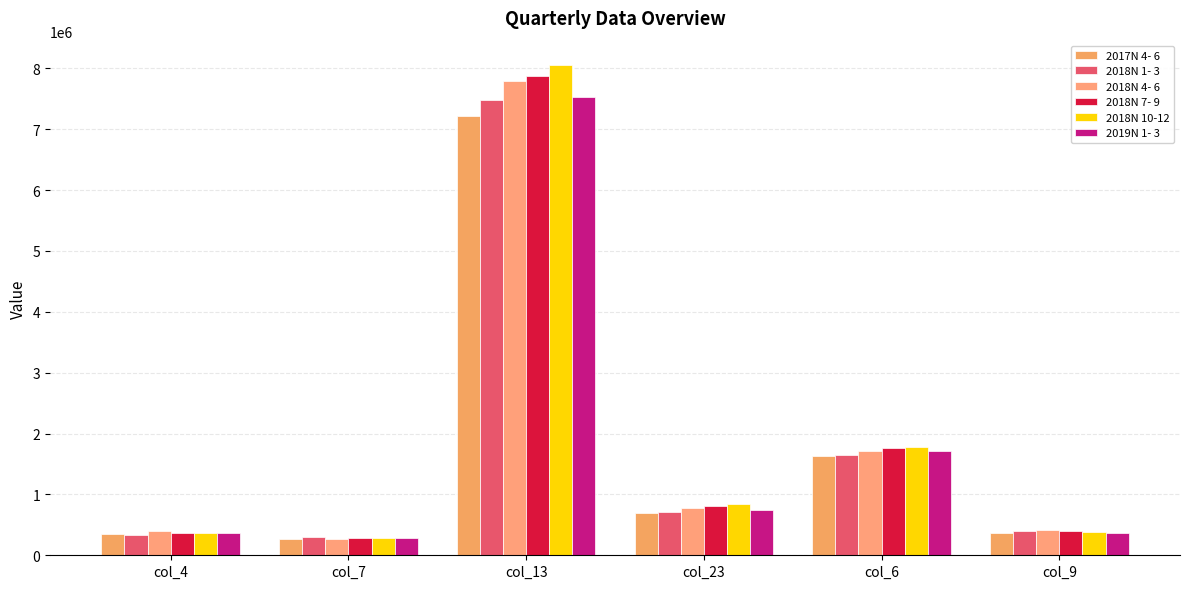

Where is 2018N 1- 3 nearest to the value 3893477?

col_6